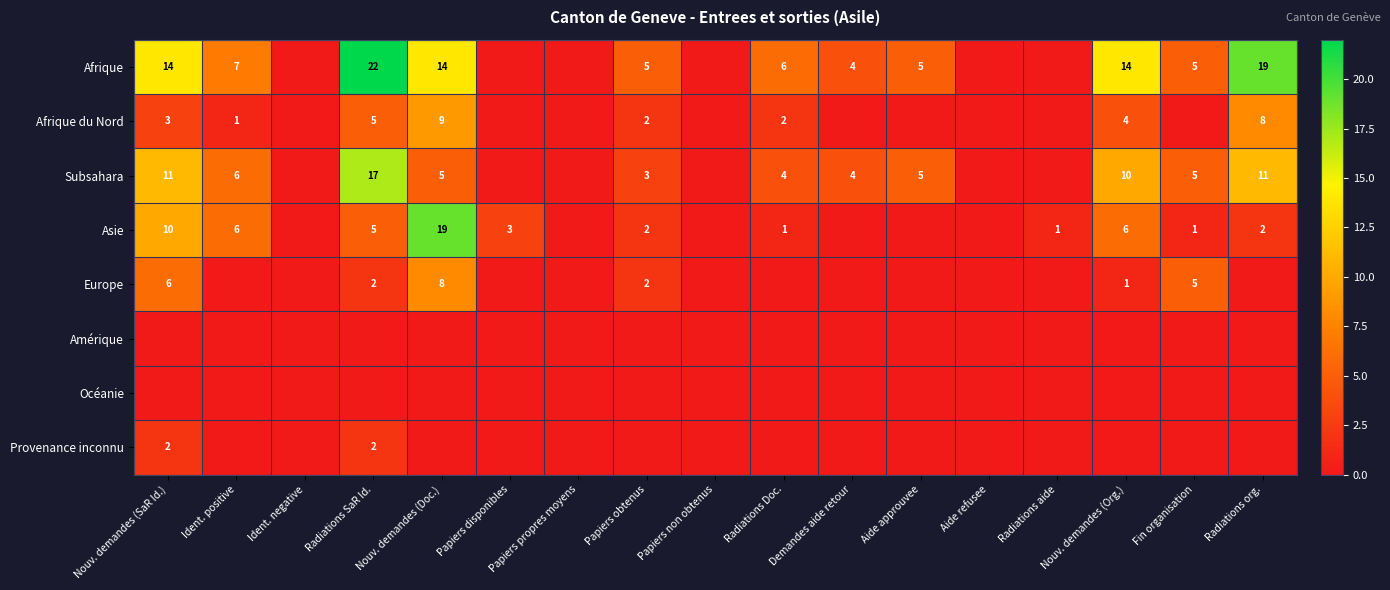

Count the number of categories in the chart.

17